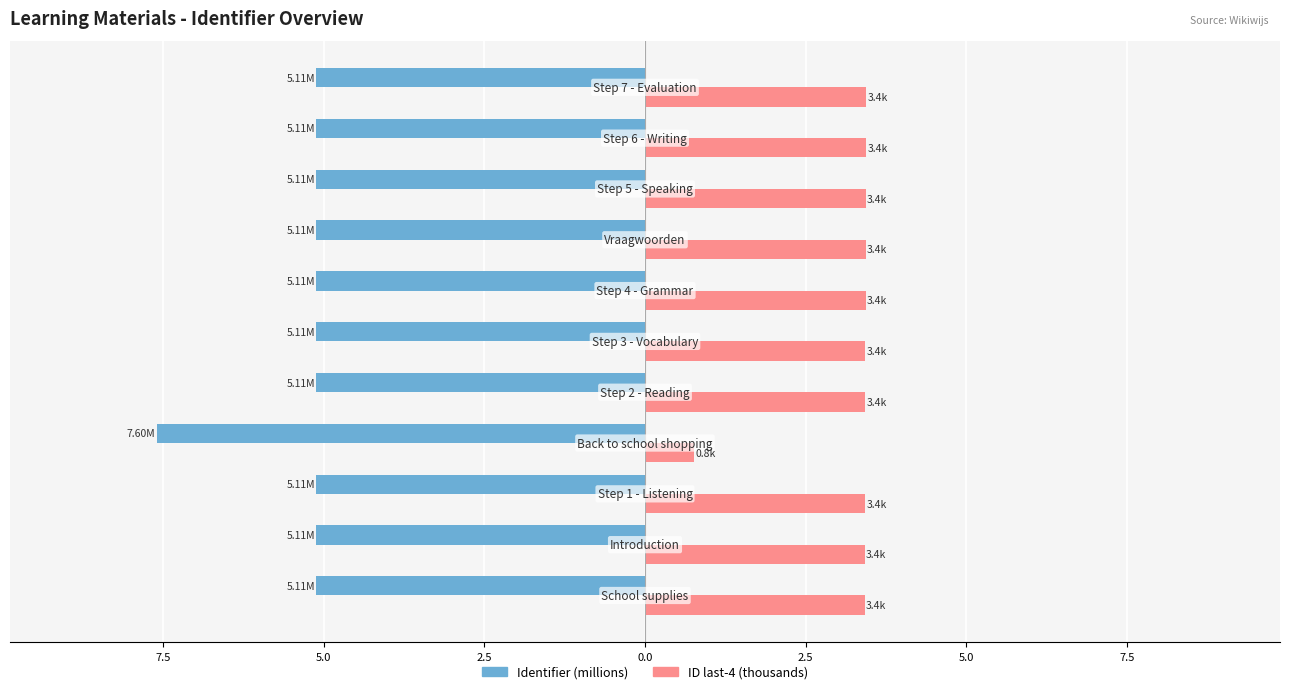

Reading left to right, transcribe all the data shown in this chart.

Identifier (millions): -5.1	-5.1	-5.1	-7.6	-5.1	-5.1	-5.1	-5.1	-5.1	-5.1	-5.1
ID last-4 (thousands): 3.4	3.4	3.4	0.8	3.4	3.4	3.4	3.4	3.4	3.4	3.4